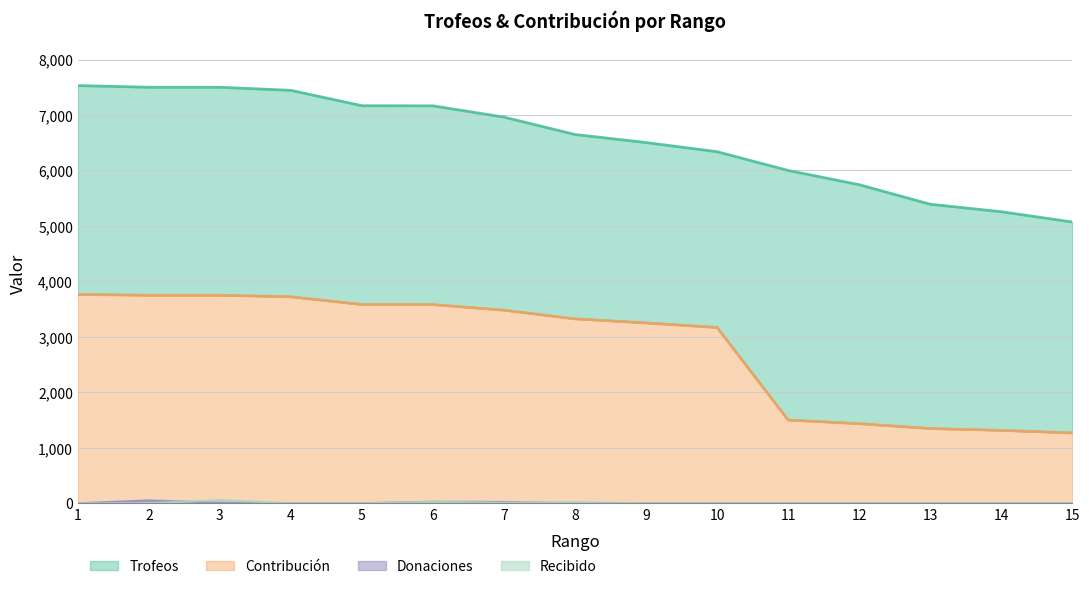

What is the difference between the maximum and second lowest values in the Recibido series?

58